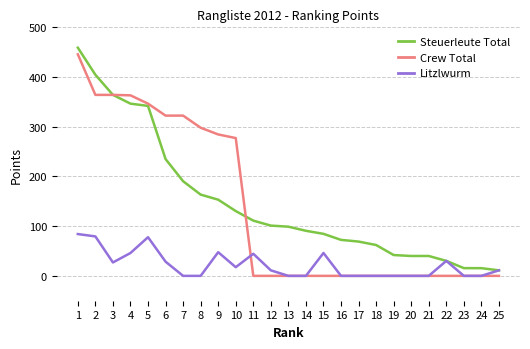

What is the difference between the second highest and minimum values in the Litzlwurm series?

79.4